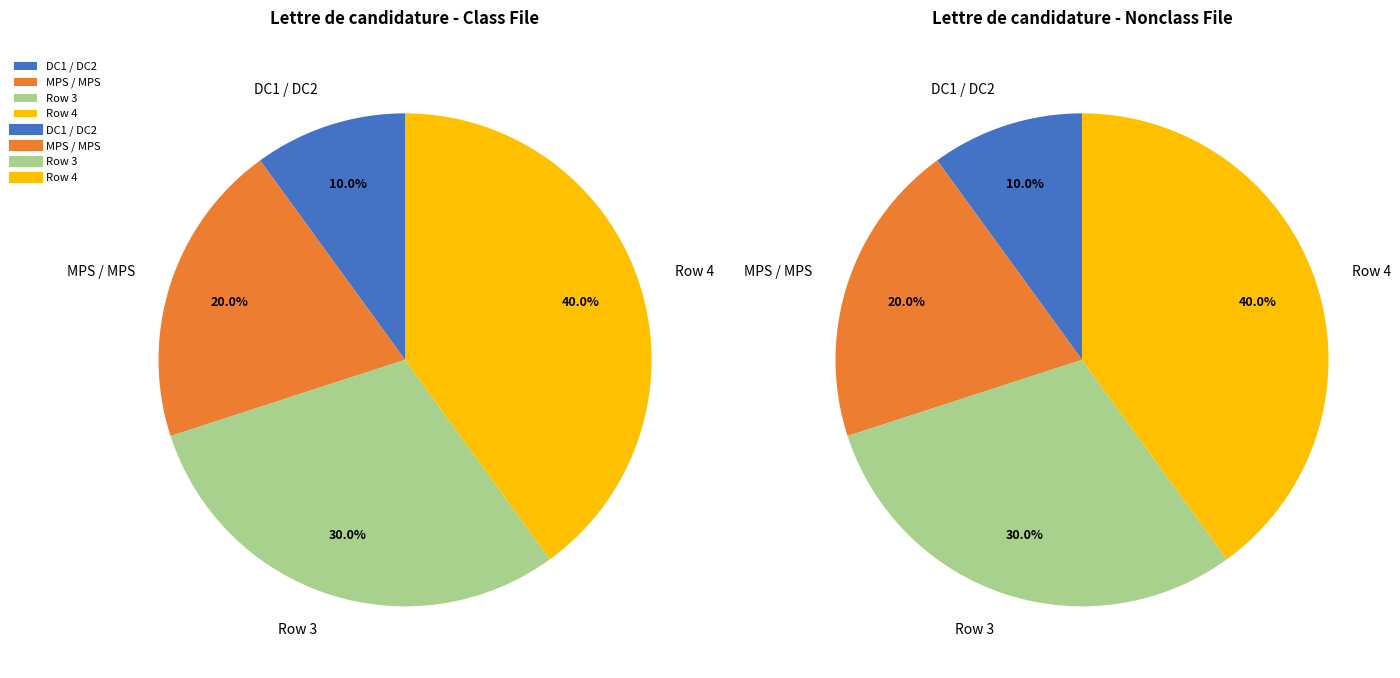

Does any single category account for the majority?

No